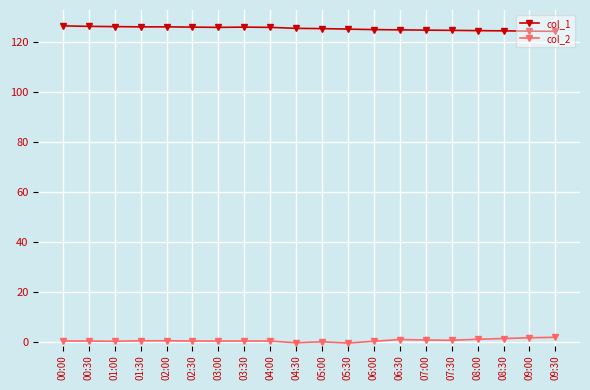

True or false: col_1 has a value of 126.0 at 02:30.

True